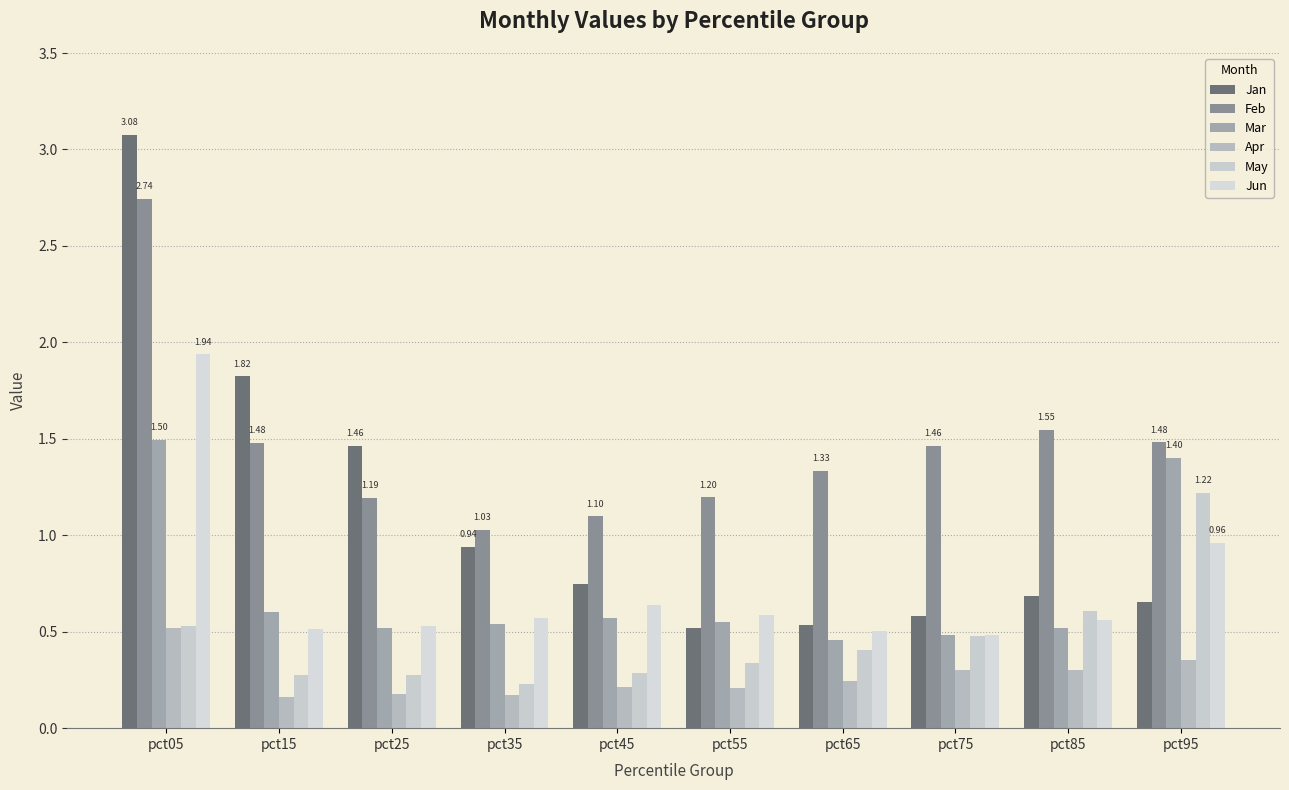

Count the number of data series in this chart.

6